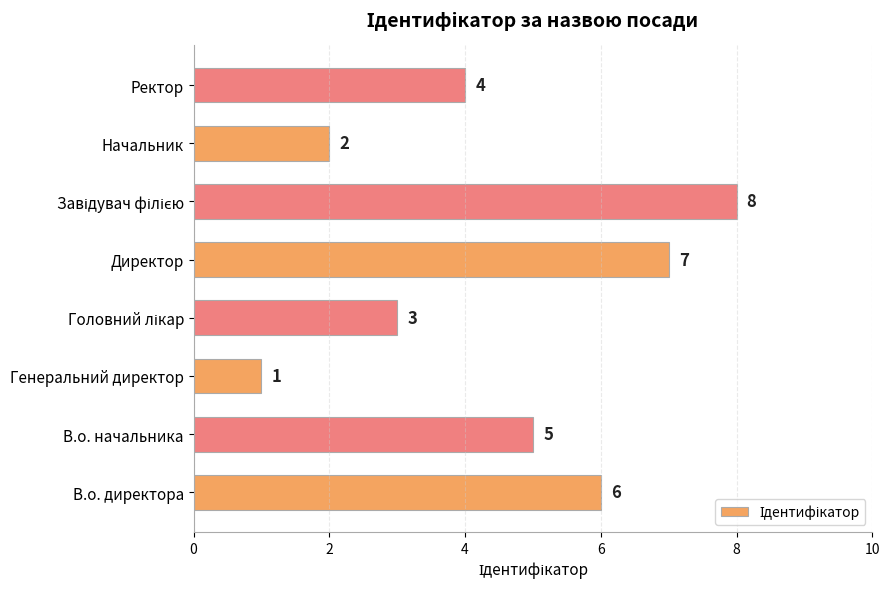

At which category does the chart reach its minimum across all series?

Генеральний директор